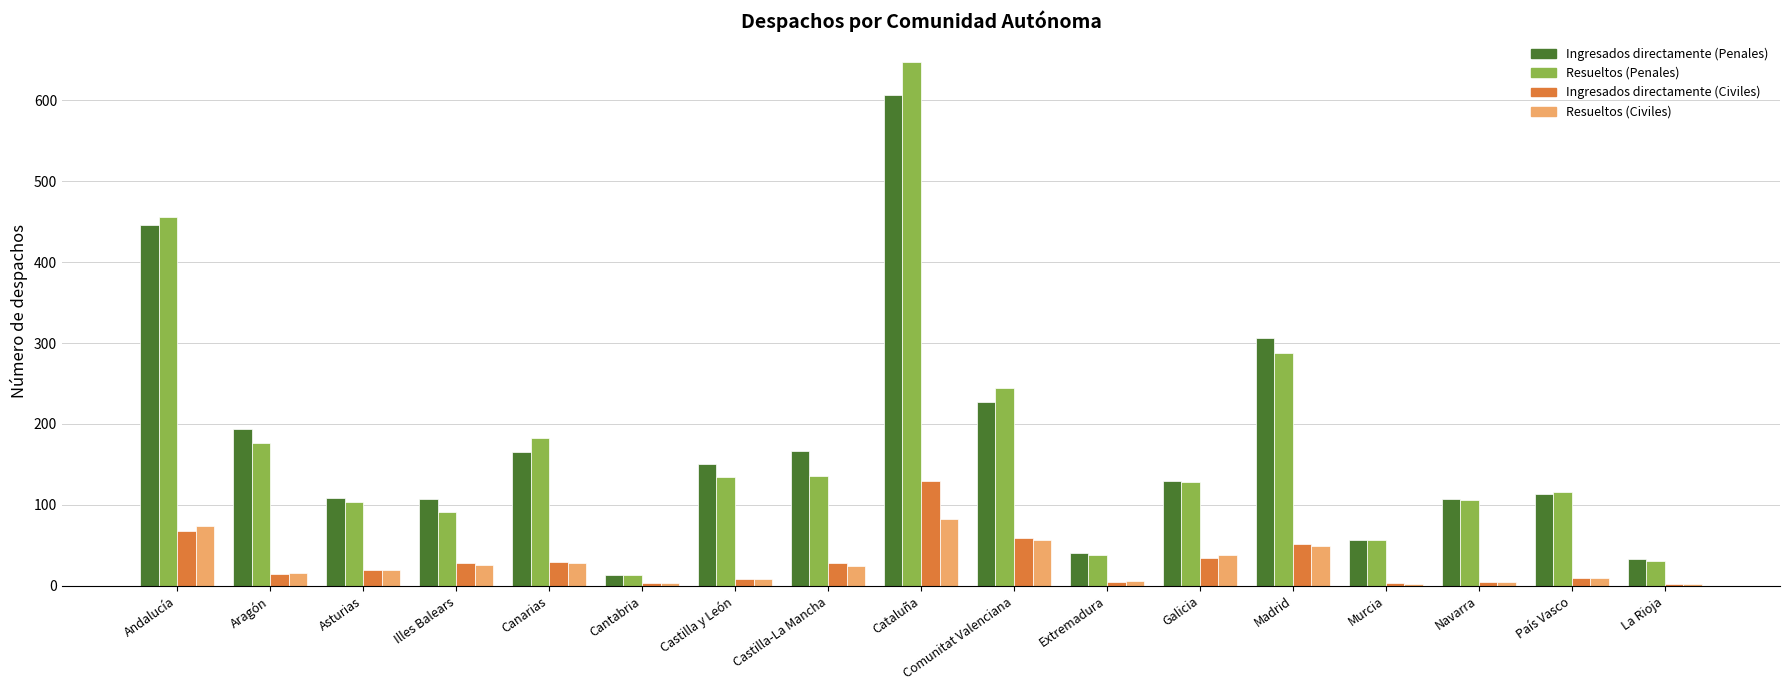

What is the sum of the Ingresados directamente (Penales) values at Murcia and Galicia?

186